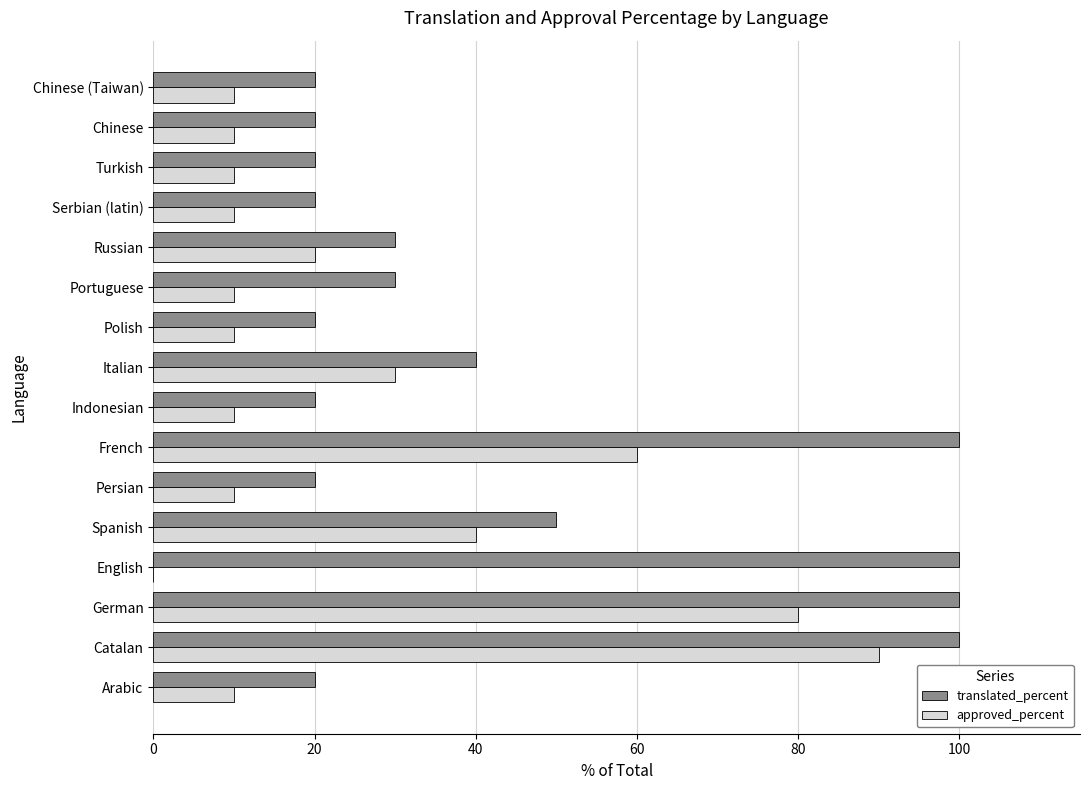

What is the sum of the translated_percent values at Russian and Portuguese?

60